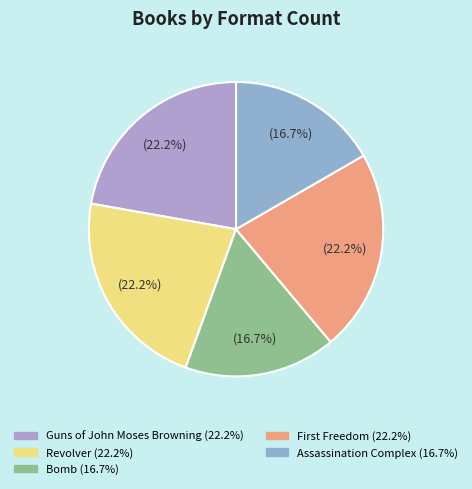

Count the number of slices in the pie.

5